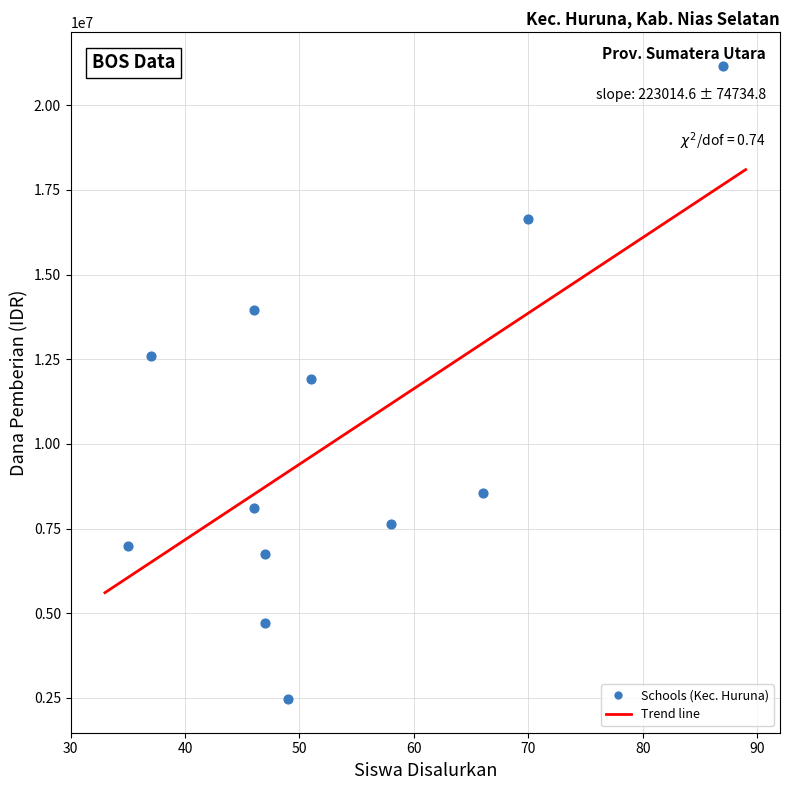

What is the range of X values (max minus min)?

52